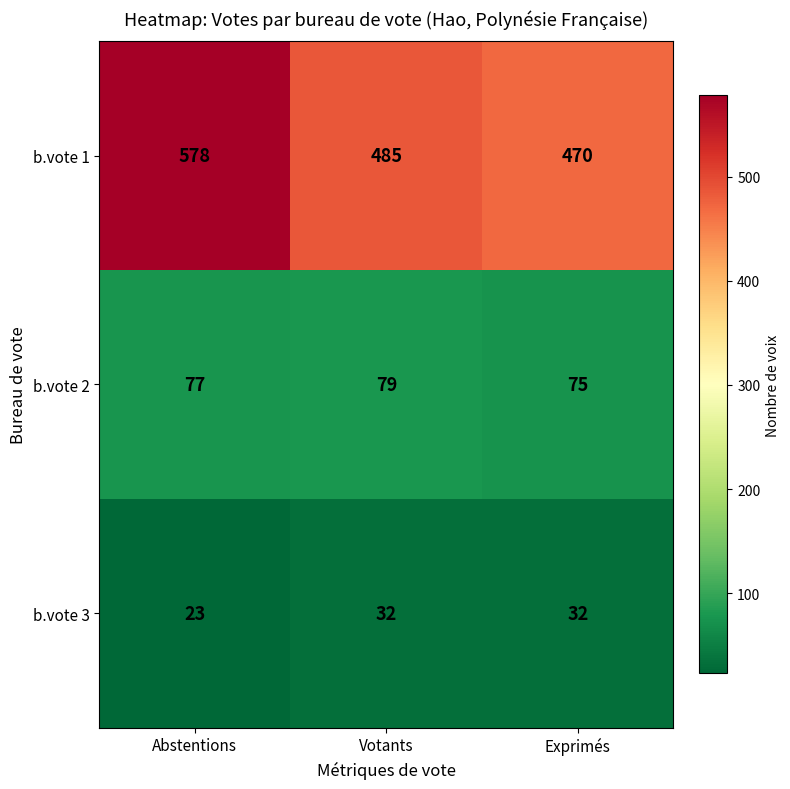

What is the total value across all series at Votants?

596